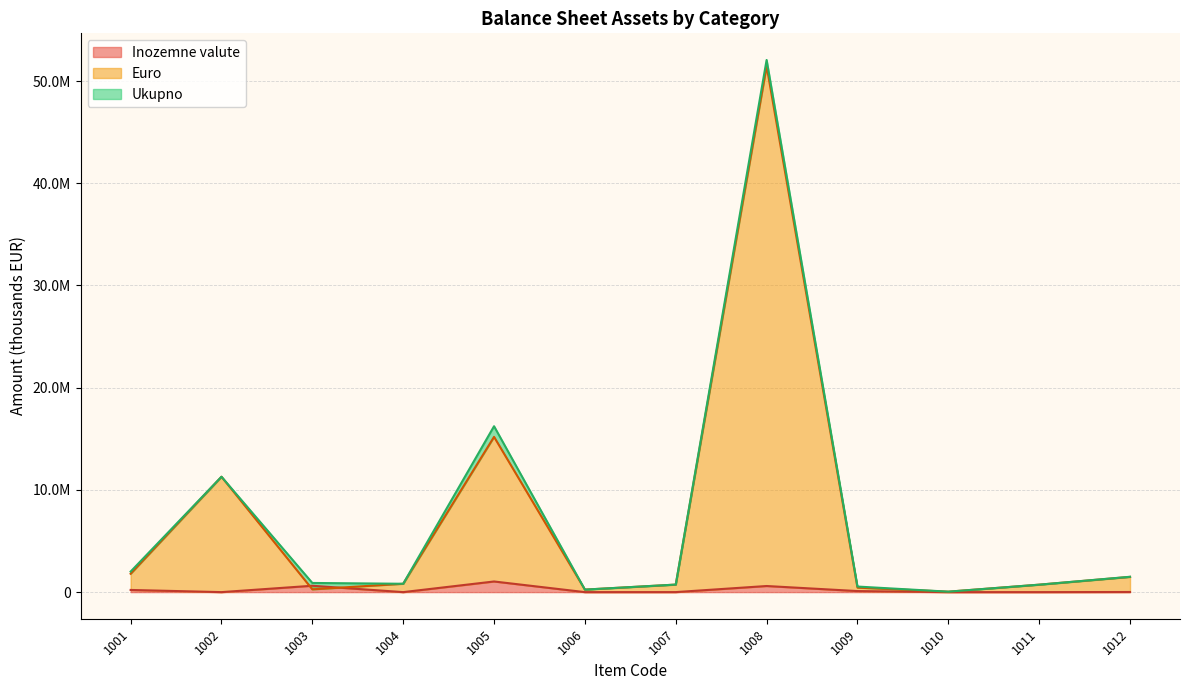

How many distinct data groups are displayed?

3